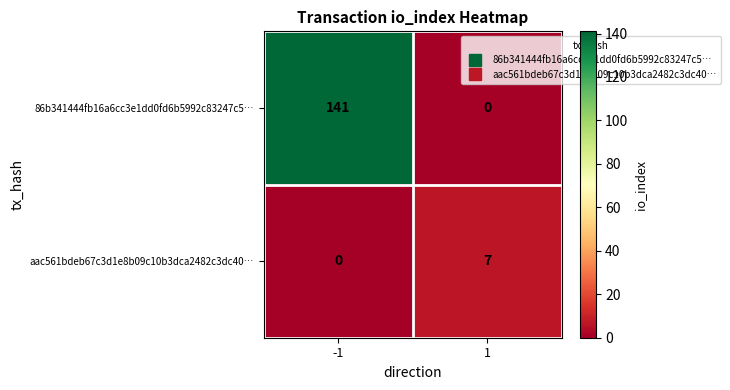

Which series has the largest range (max minus min)?

86b341444fb16a6cc3e1dd0fd6b5992c83247c5…